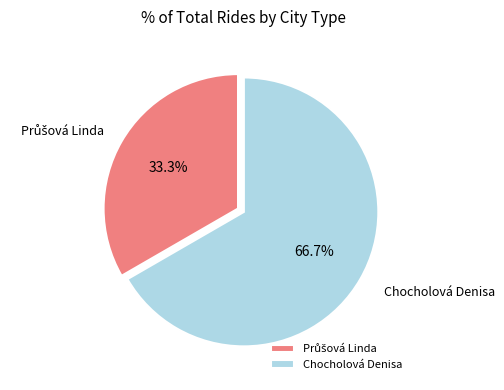

How many slices are in this pie chart?

2